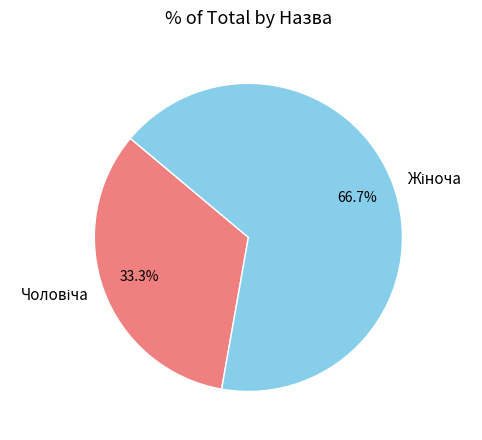

Is there a majority slice in this chart?

Yes